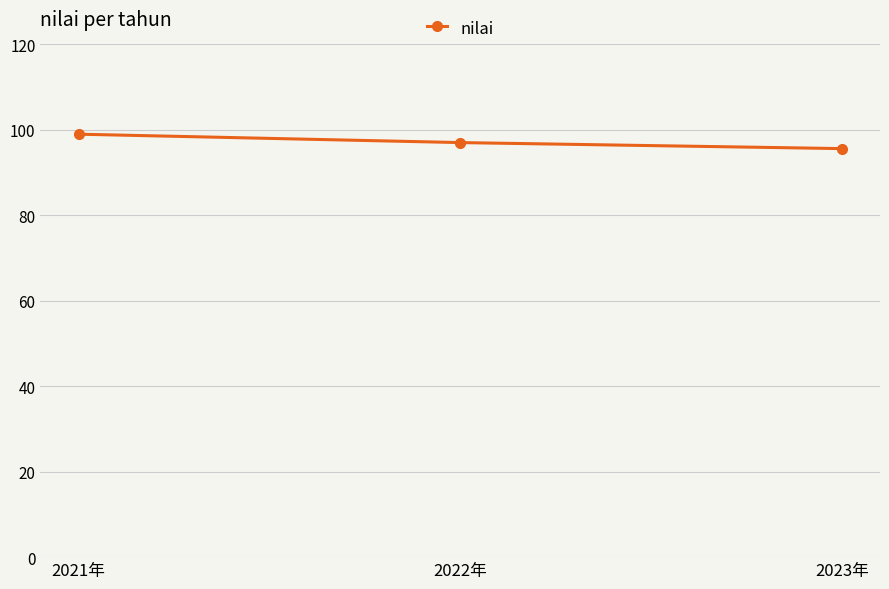

At which label is the value closest to 97?

2022年